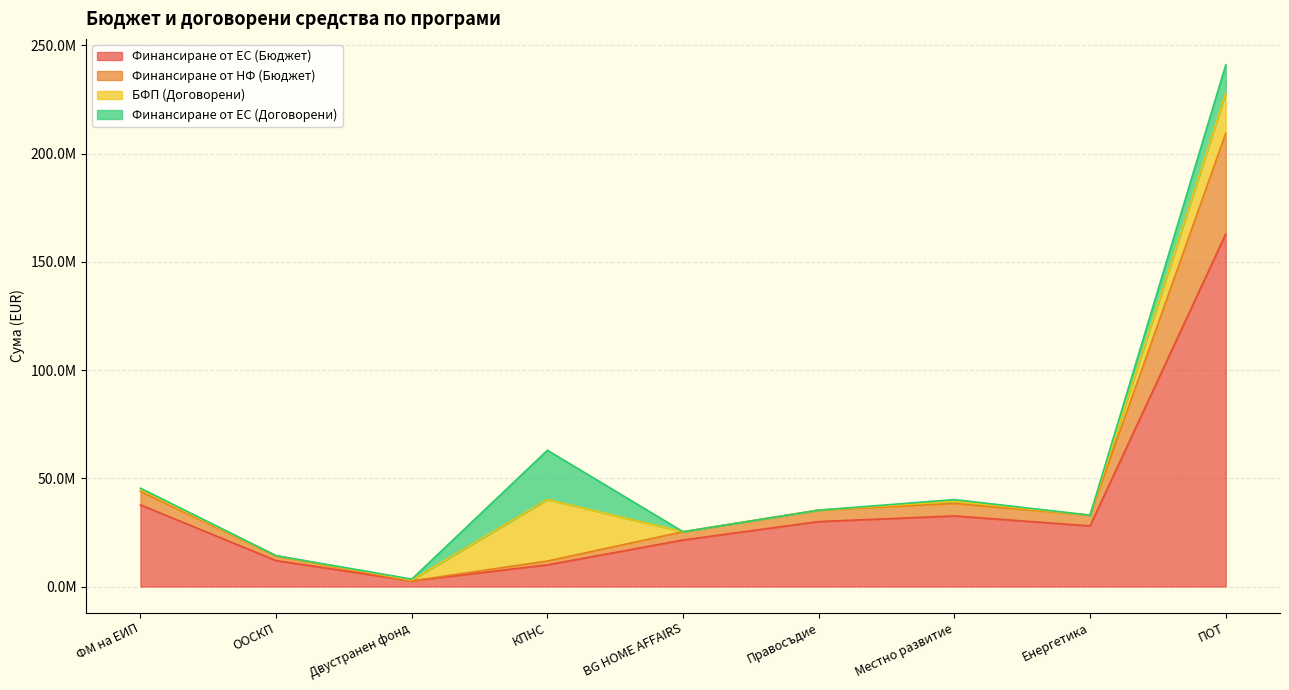

At how many categories does at least one series exceed 122475781?

1